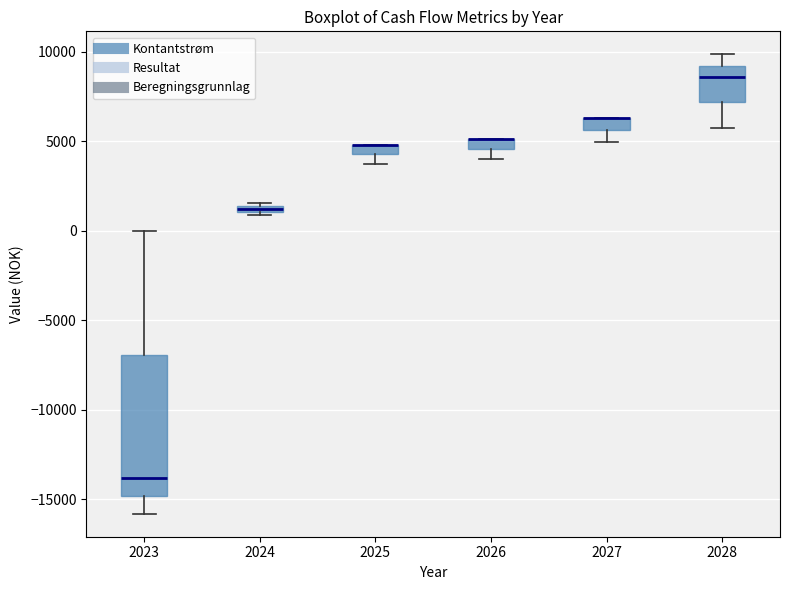

Where is the upper edge of the box at x = 2023 on the y-axis? The values are not printed on the chart, so give them approximately, as read against the axis.

-7000